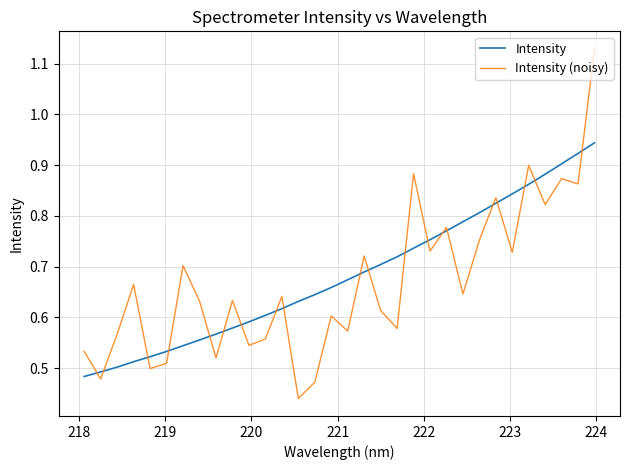

Rank the series by their maximum value, from highest to lowest.

Intensity (noisy), Intensity